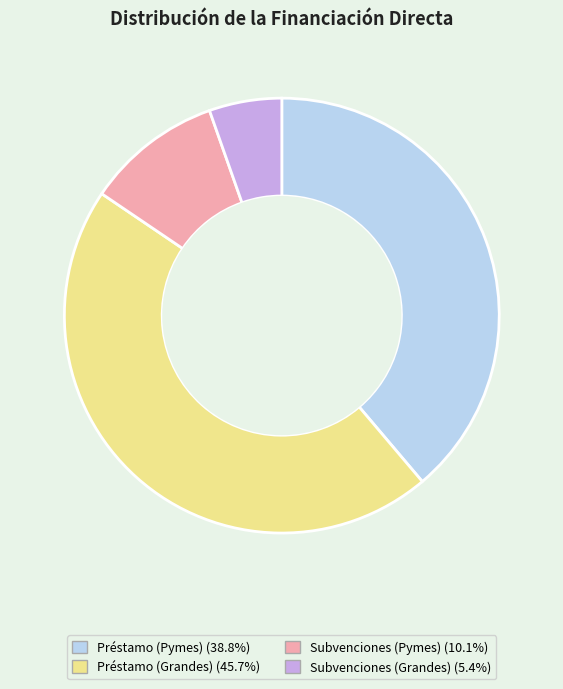

What is the largest slice in the pie chart?

Préstamo (Grandes)